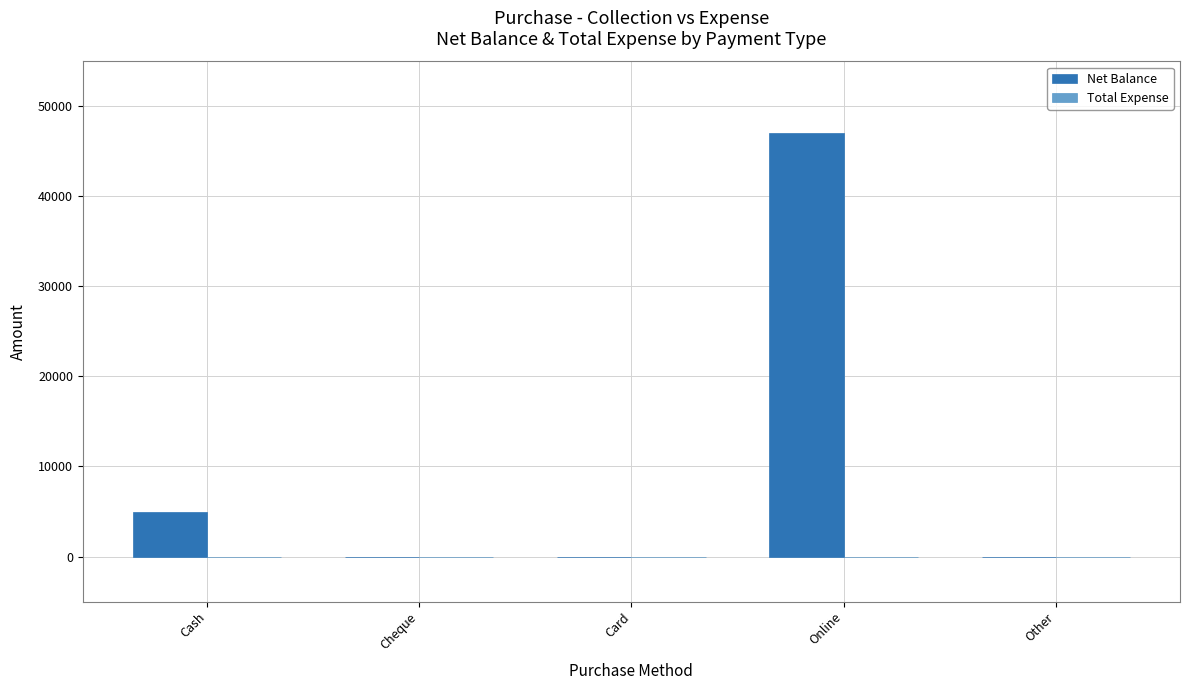

True or false: the data shows -19995 at Cheque.

False